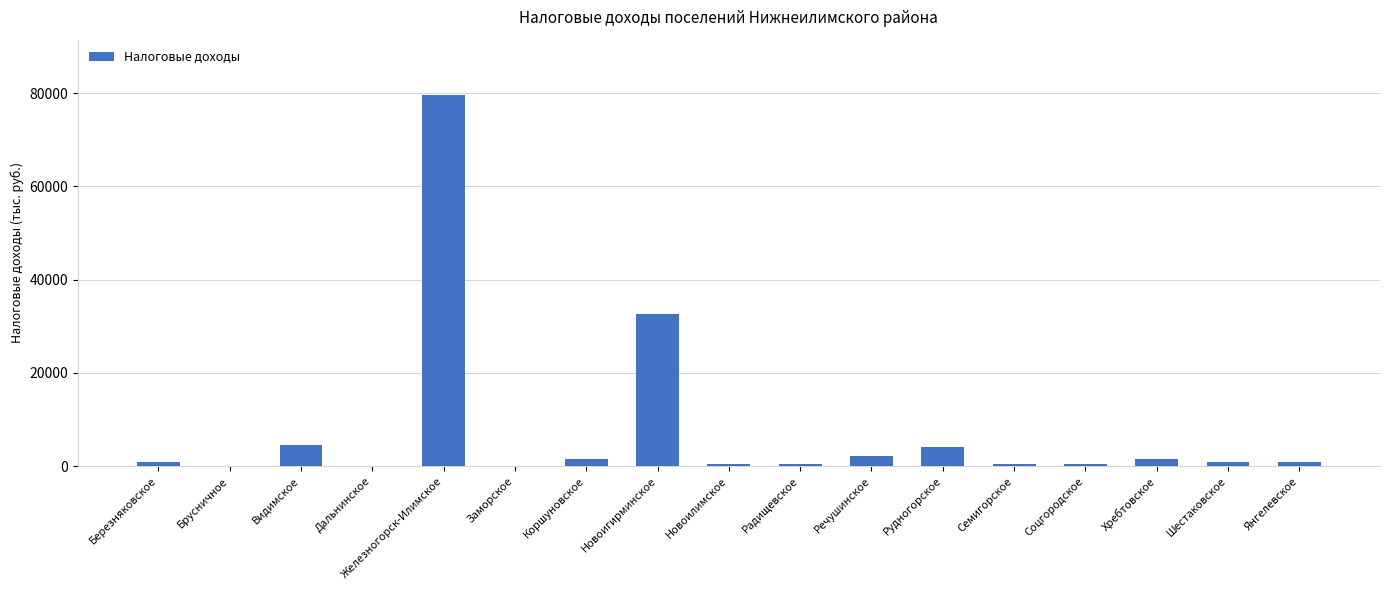

What is the sum of all values?

130885.5